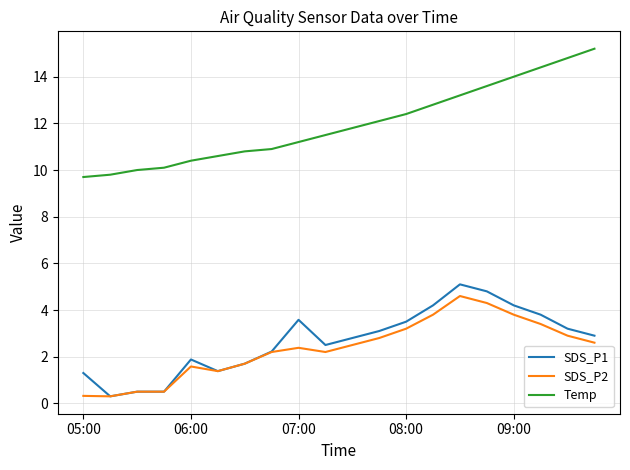

Which series has the widest spread of values?

Temp